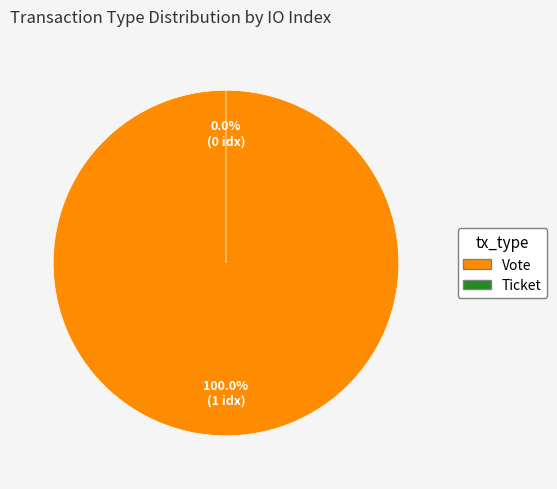

Count the number of slices in the pie.

2